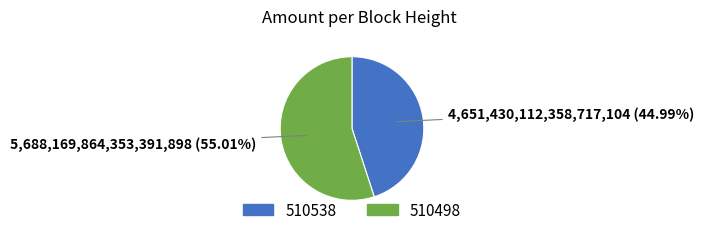

The 510538 slice represents 37% of the pie. True or false?

False